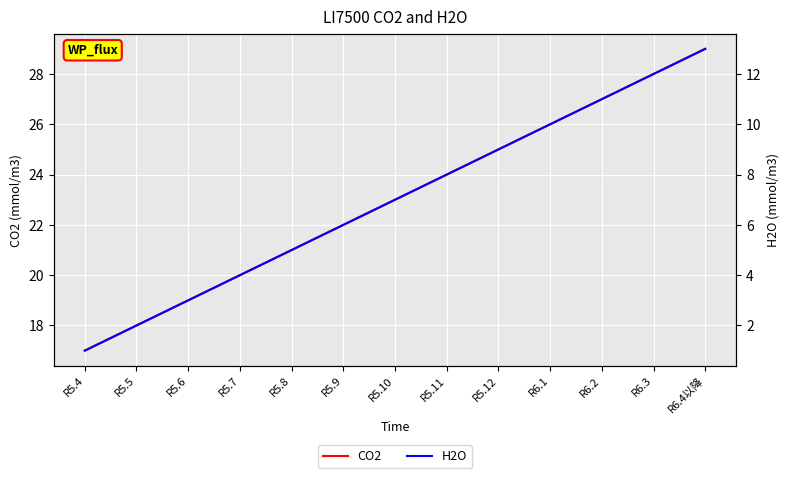

True or false: H2O and CO2 cross at least once.

False